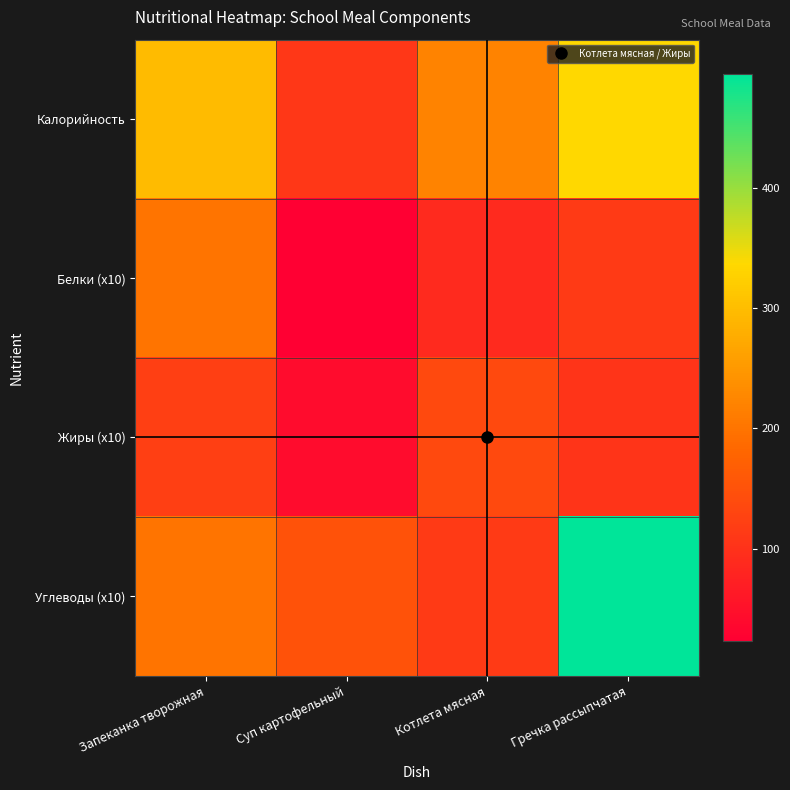

At which category does the chart reach its minimum across all series?

Суп картофельный